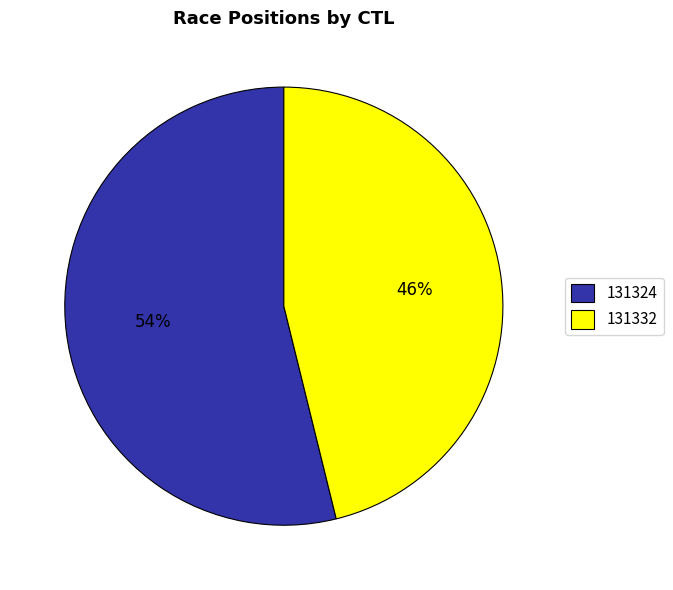

How many segments does this pie chart have?

2